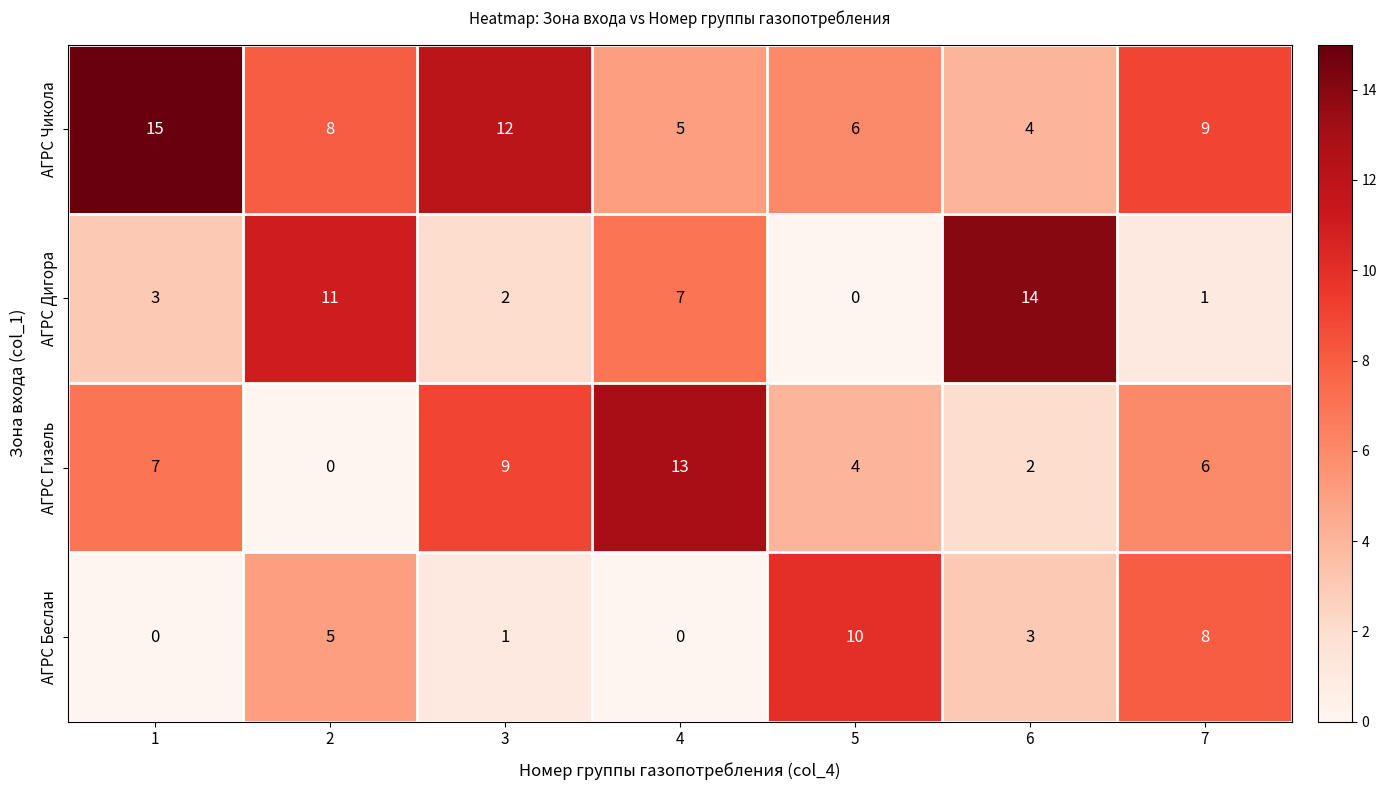

What is the greatest value displayed?

15